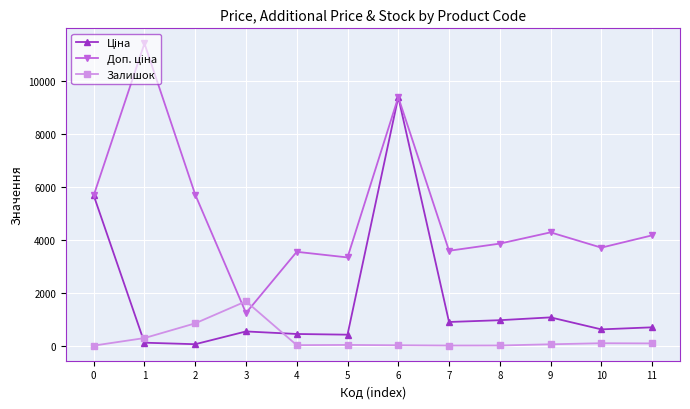

True or false: Залишок has more than 0 interior local peaks.

True